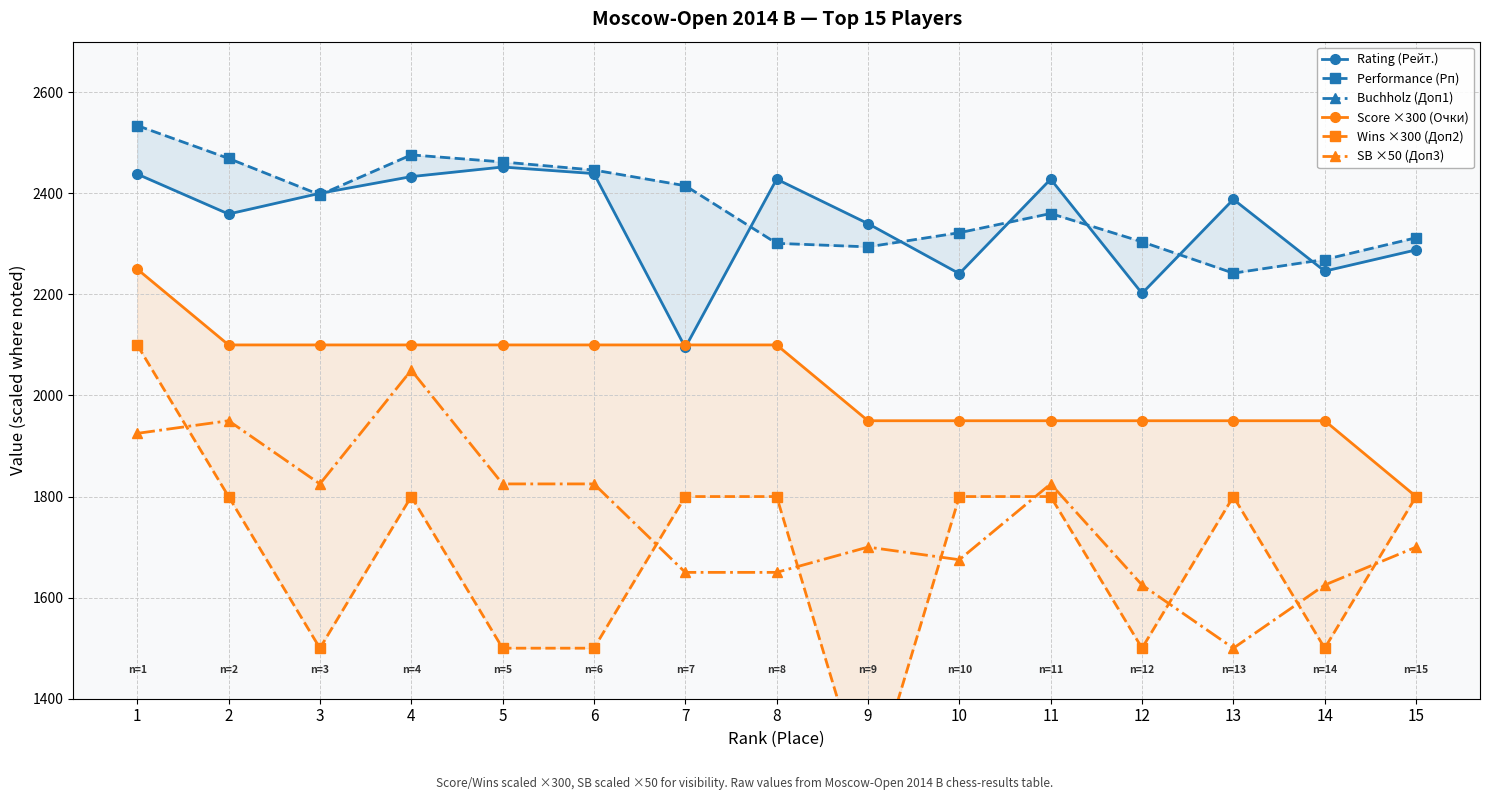

At 5, list the series in order from smallest to largest.

Buchholz (Доп1), Wins ×300 (Доп2), SB ×50 (Доп3), Score ×300 (Очки), Rating (Рейт.), Performance (Рп)